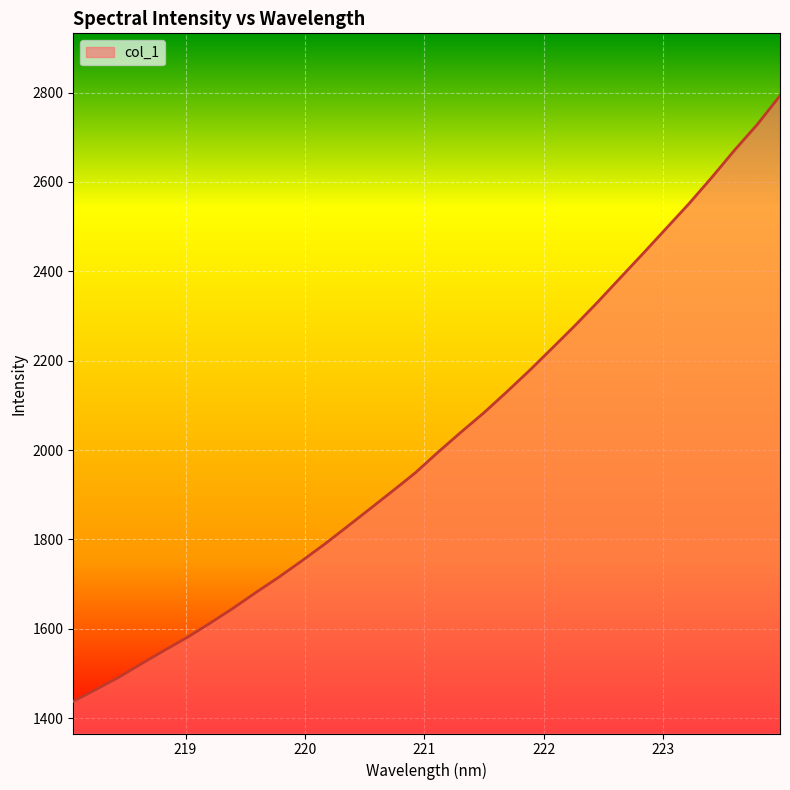

What is the difference between the maximum and minimum values?

1355.0